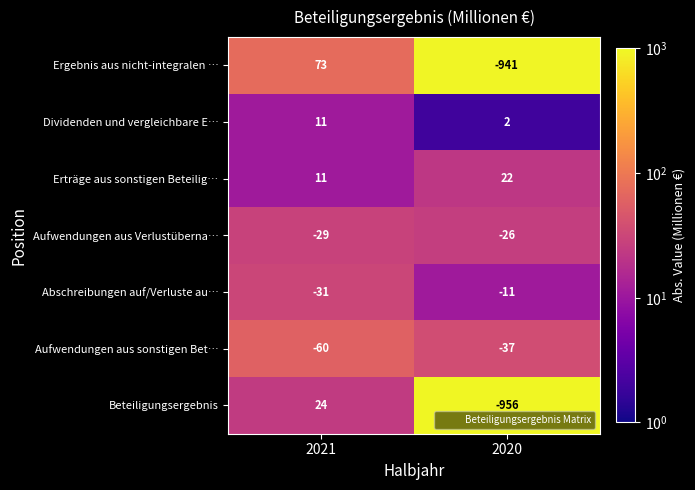

Is the value of Erträge aus sonstigen Beteilig… at 2021 greater than the value of Ergebnis aus nicht-integralen … at 2020?

Yes